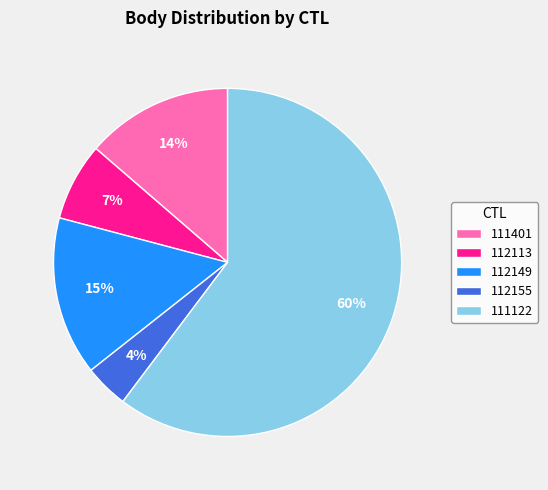

True or false: 112155 accounts for 15% of the total.

False